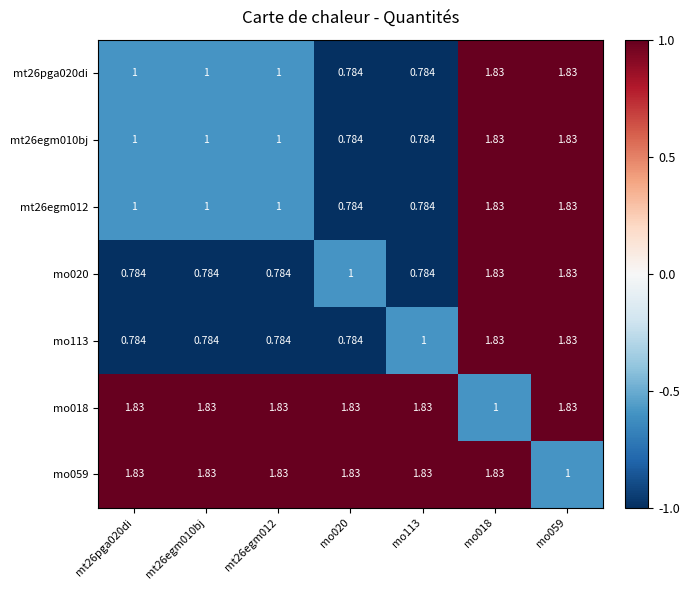

Is the value of mo059 at mt26egm010bj greater than the value of mo018 at mo018?

Yes